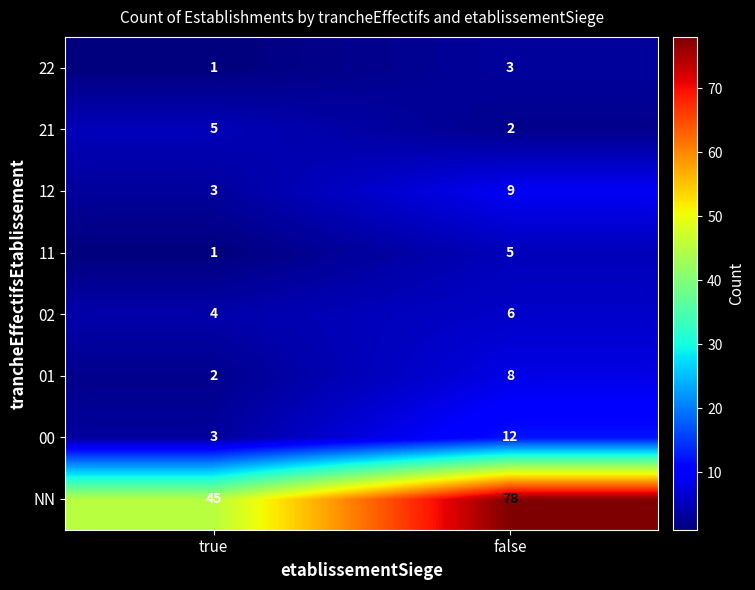

What is the sum of the 22 values at false and true?

4